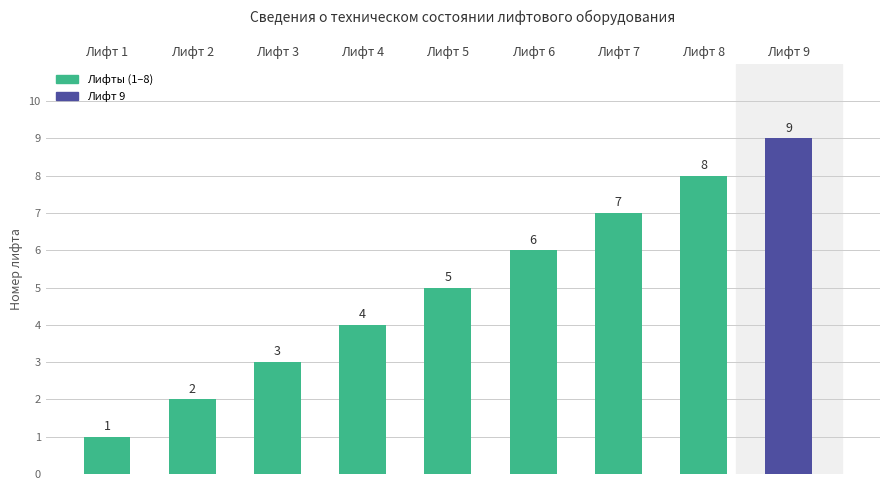

At which label is the value closest to 5?

Лифт 5